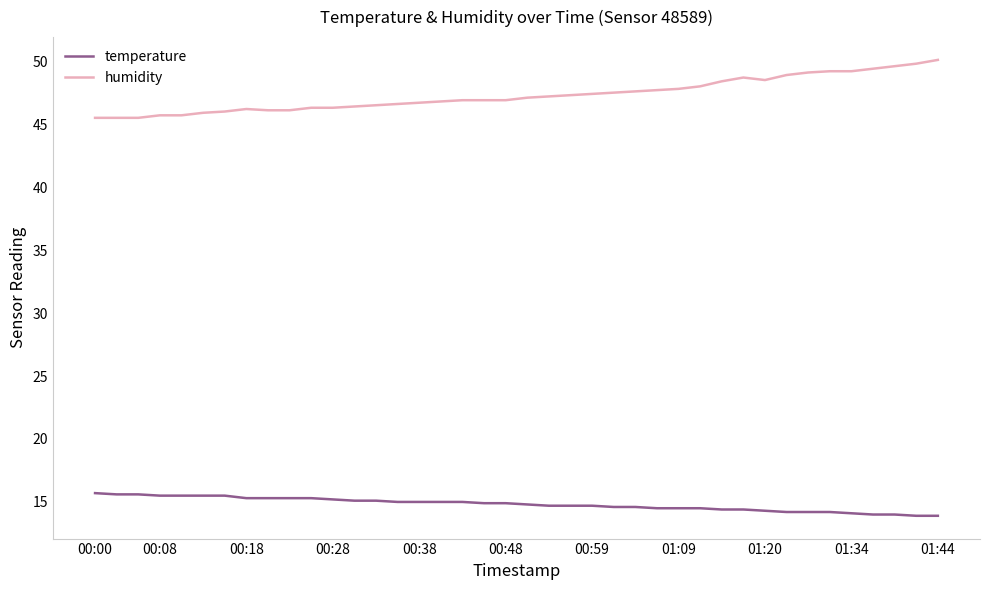

True or false: temperature and humidity cross at least once.

False